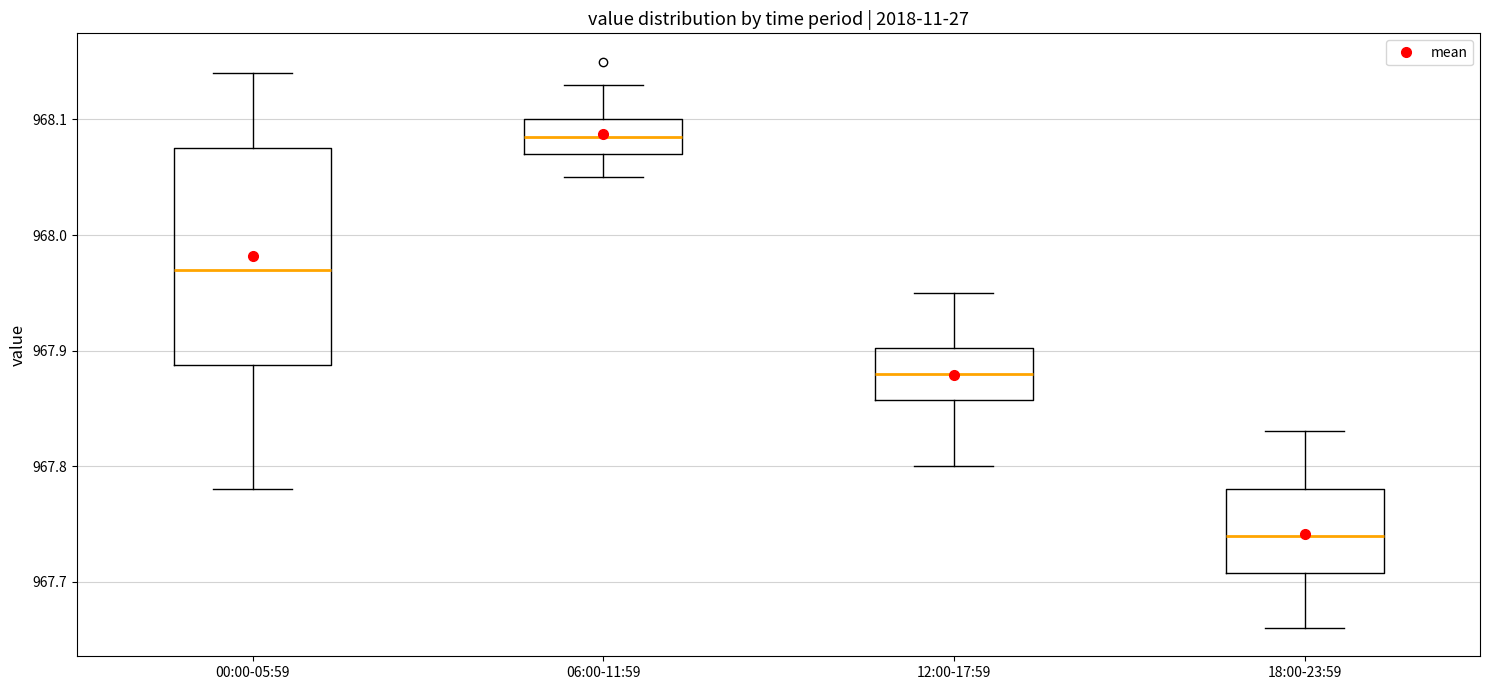

Which box's median line is the lowest?

18:00-23:59